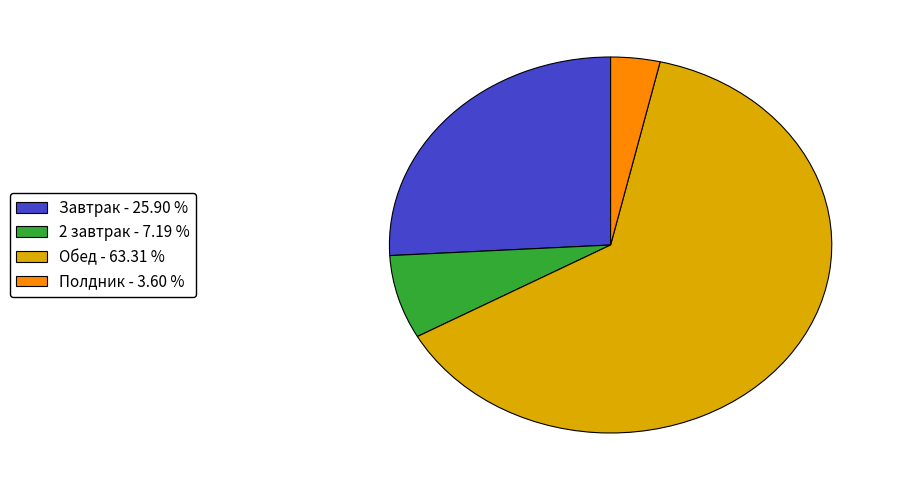

Rank the categories by value from highest to lowest.

Обед, Завтрак, 2 завтрак, Полдник